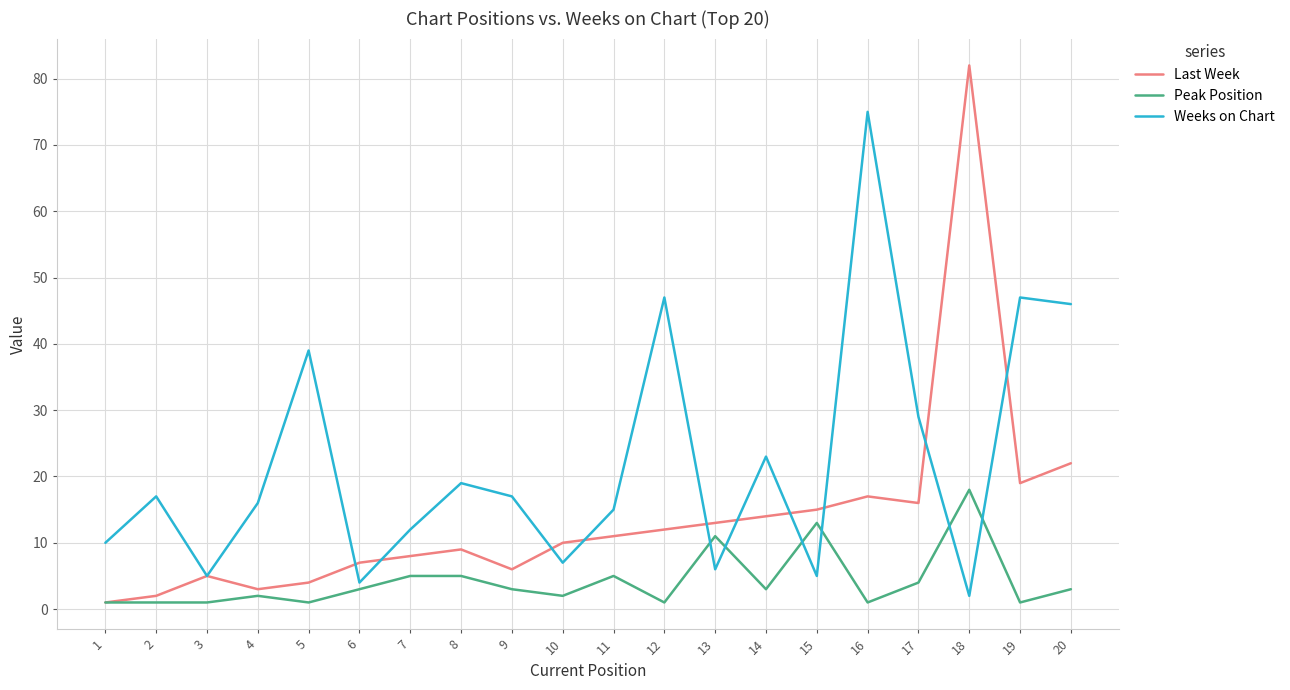

What is the maximum value for Last Week?

82